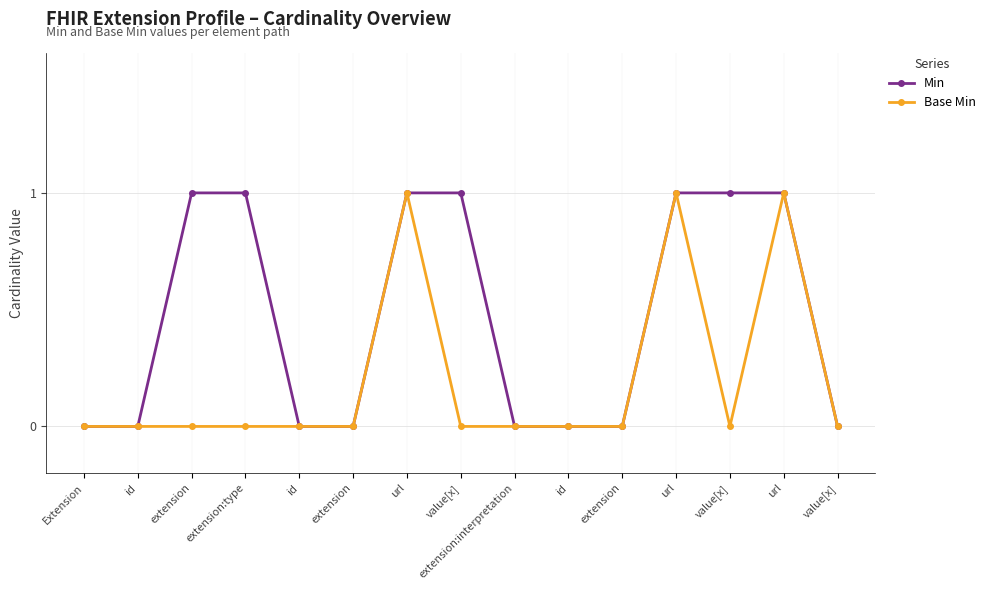

How many data points does each series have?

15